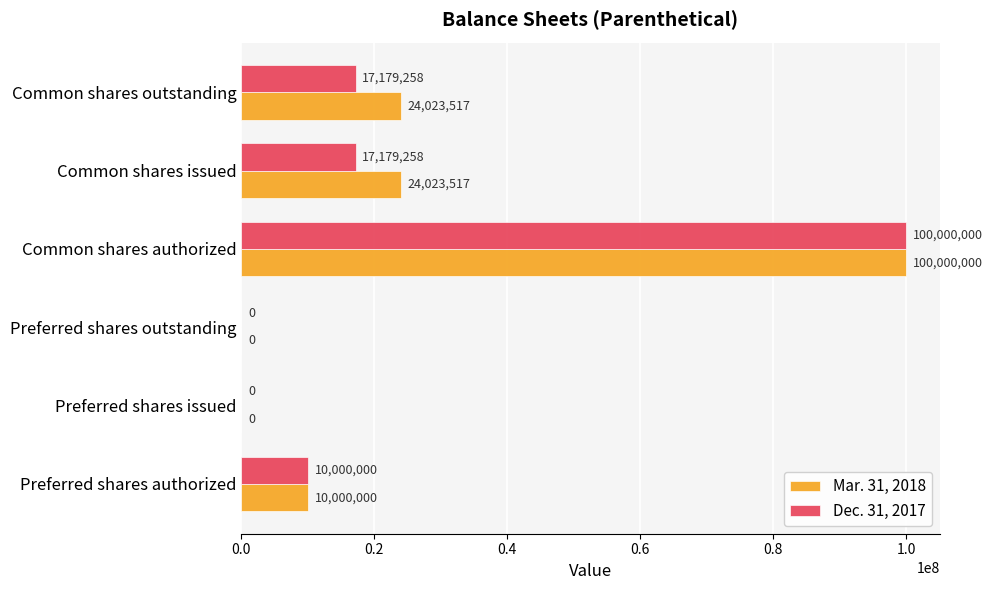

How many Mar. 31, 2018 values are between 0 and 24023517?

5